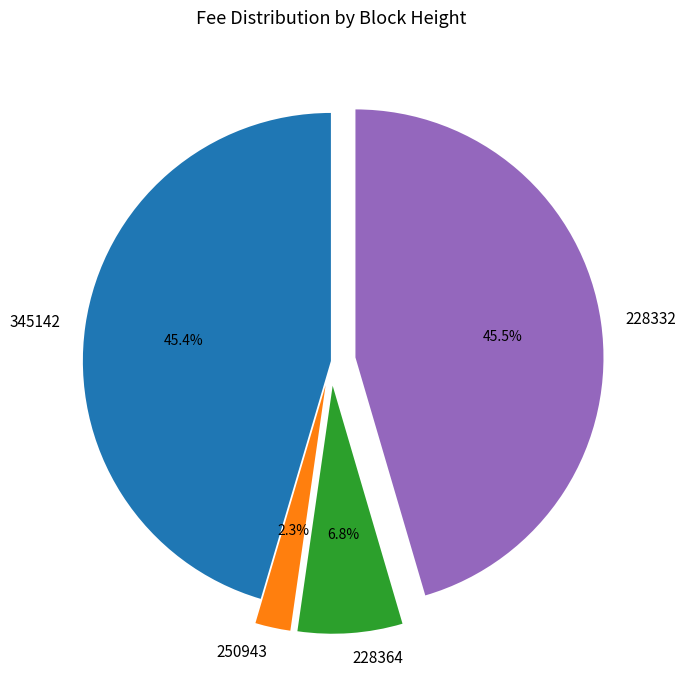

Count the number of slices in the pie.

4